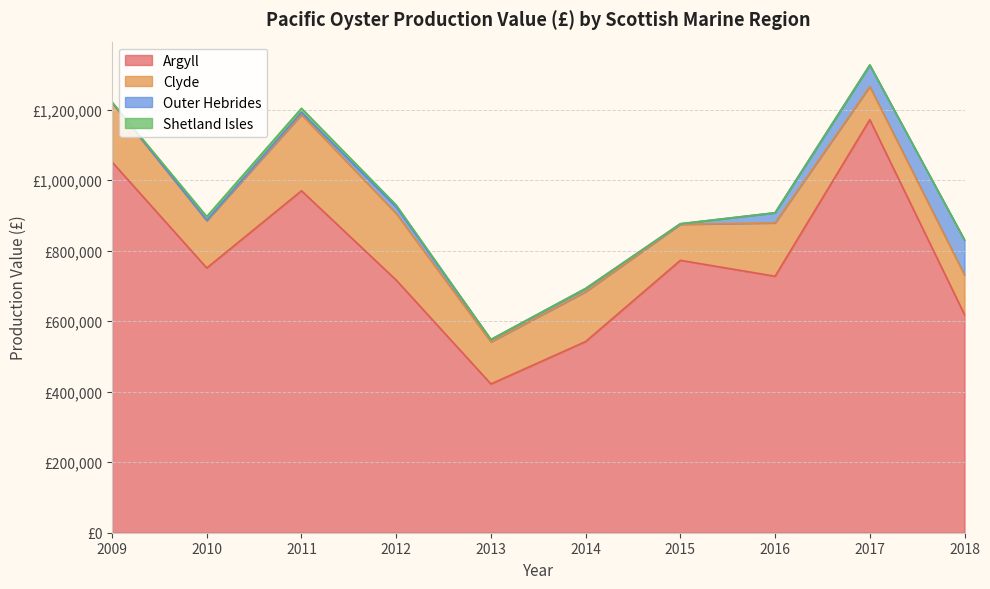

Which series has the largest total across all categories?

Argyll